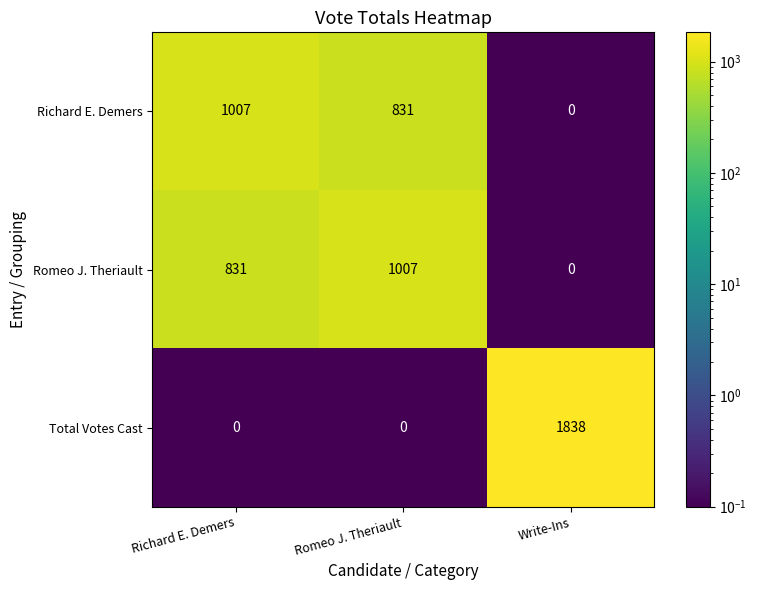

Count the Richard E. Demers values in the range 0 to 1007.

3